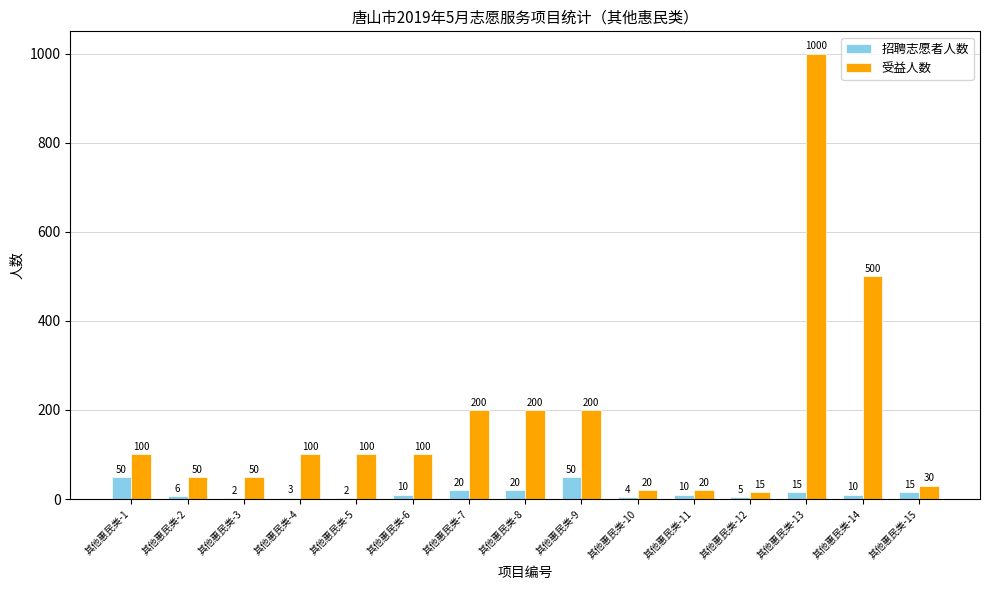

Which series changed the most between 其他惠民类-7 and 其他惠民类-15?

受益人数